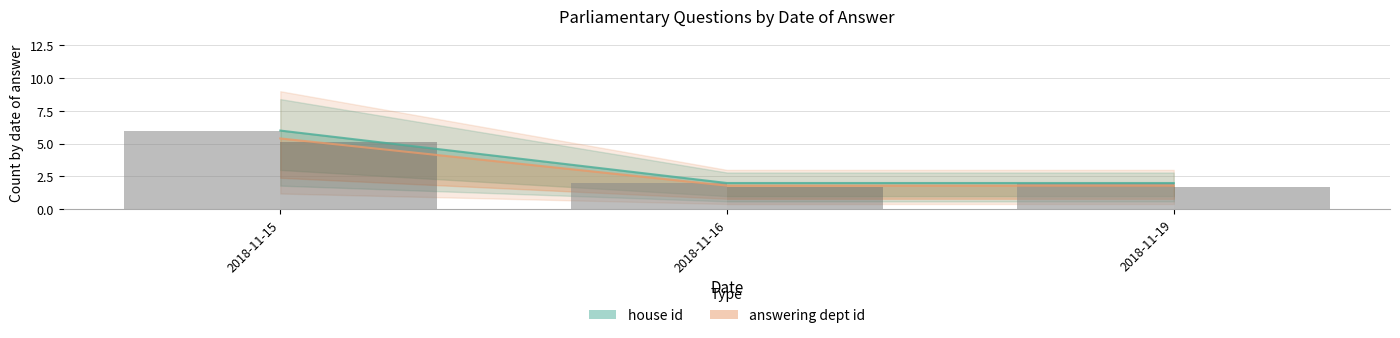

What is the difference between the house id (bar) values at 2018-11-15 and 2018-11-16?

4.0